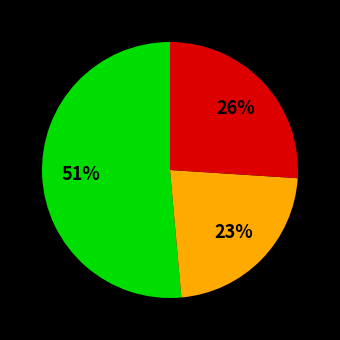

How many slices are in this pie chart?

3